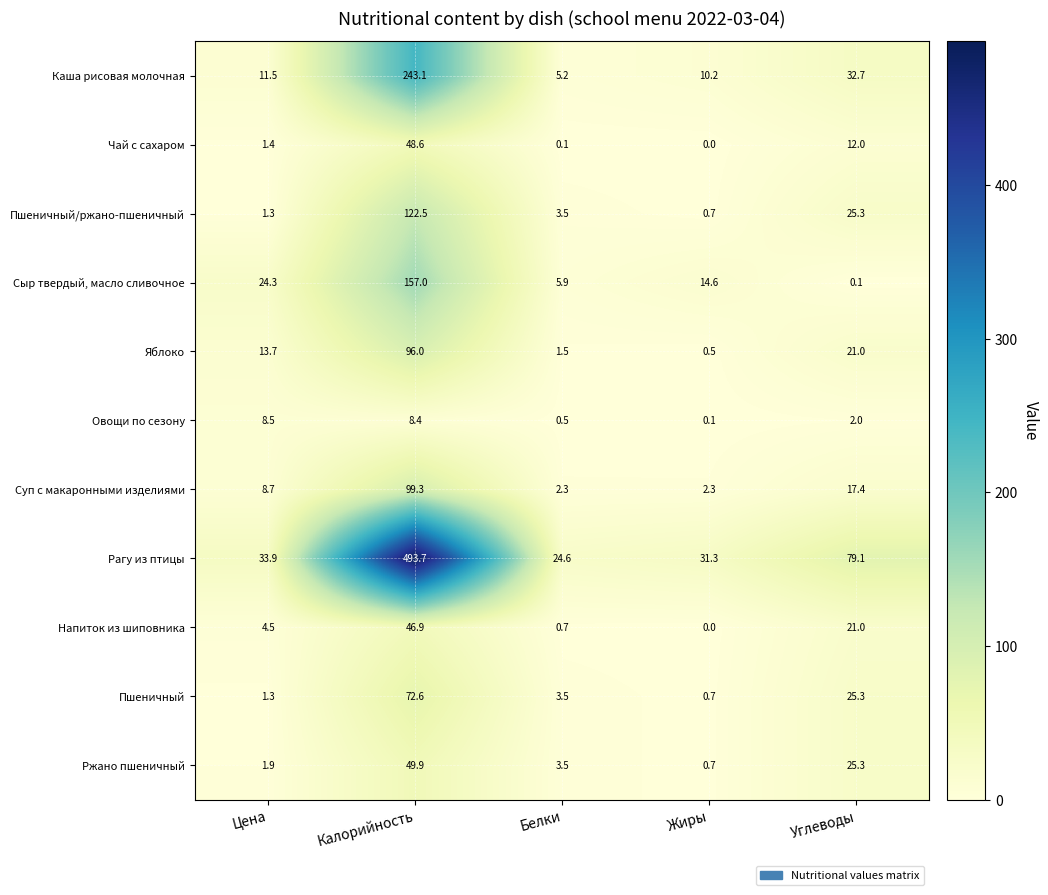

Between Белки and Жиры, which series saw the biggest shift?

Сыр твердый, масло сливочное